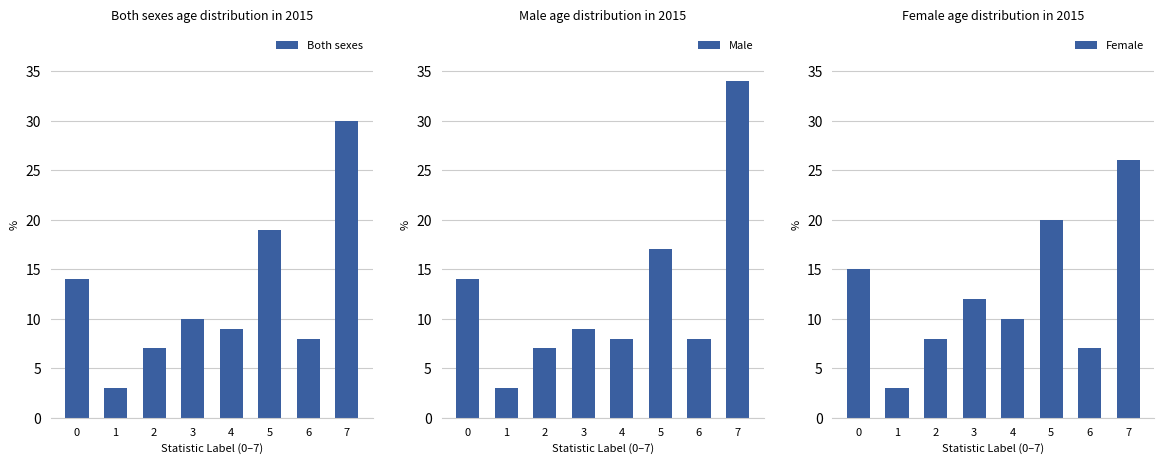

How many bars are there in total?

24